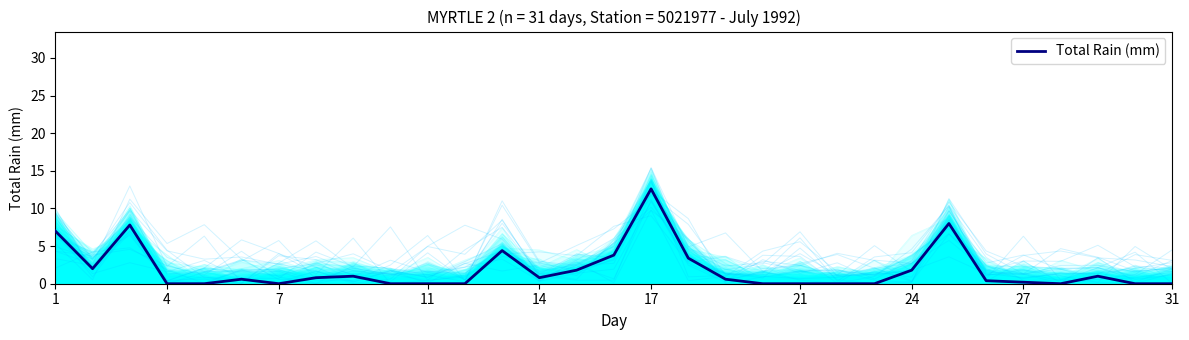

What is the maximum value for Total Rain (mm)?

12.6